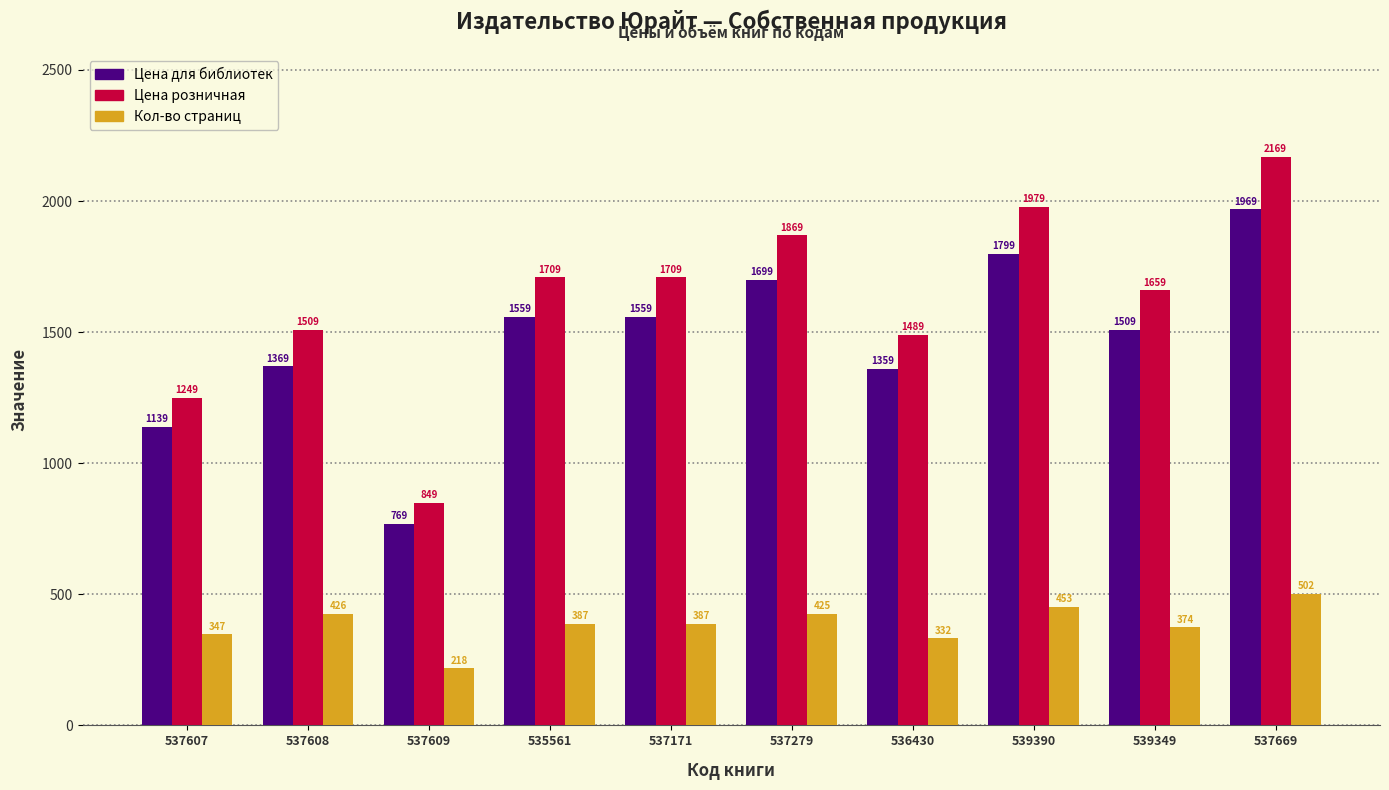

Count the number of categories in the chart.

10